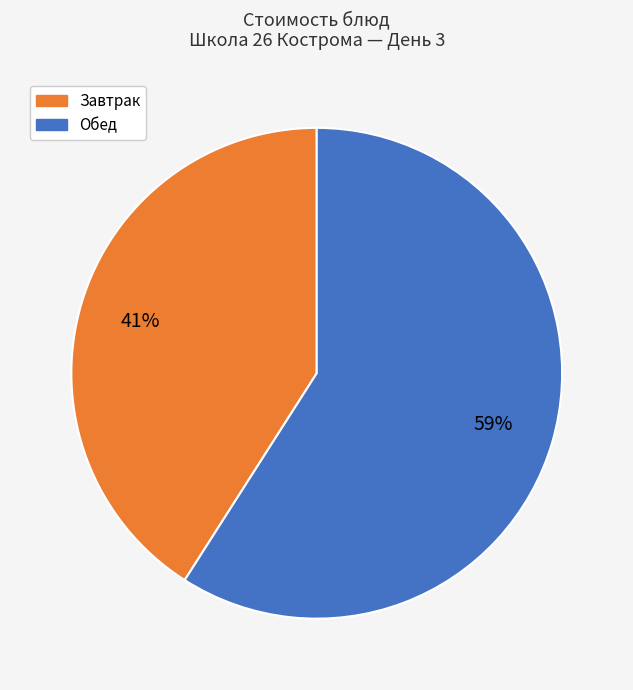

Is the sum of Обед and Завтрак greater than half?

Yes